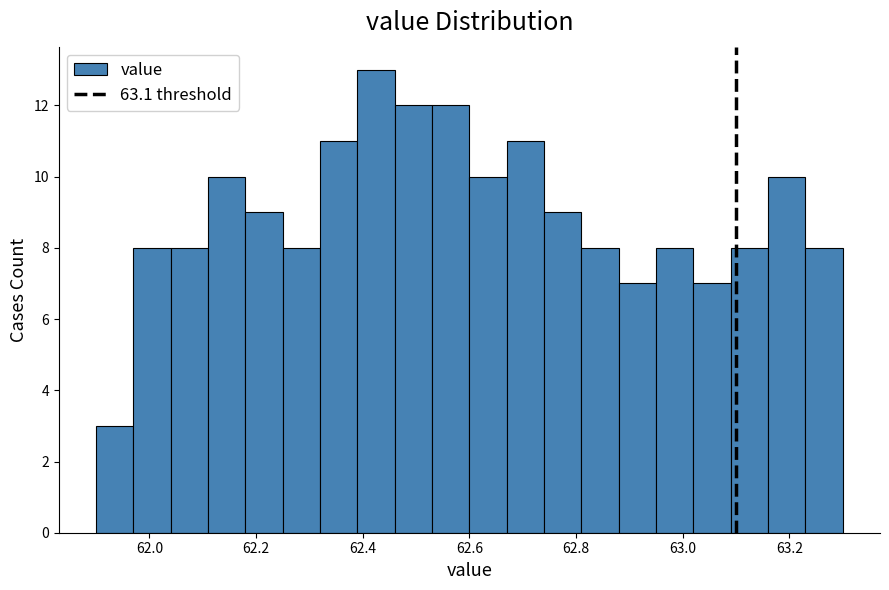

Read against the x-axis, roughly where is the centre of the tallest bar?

62.42